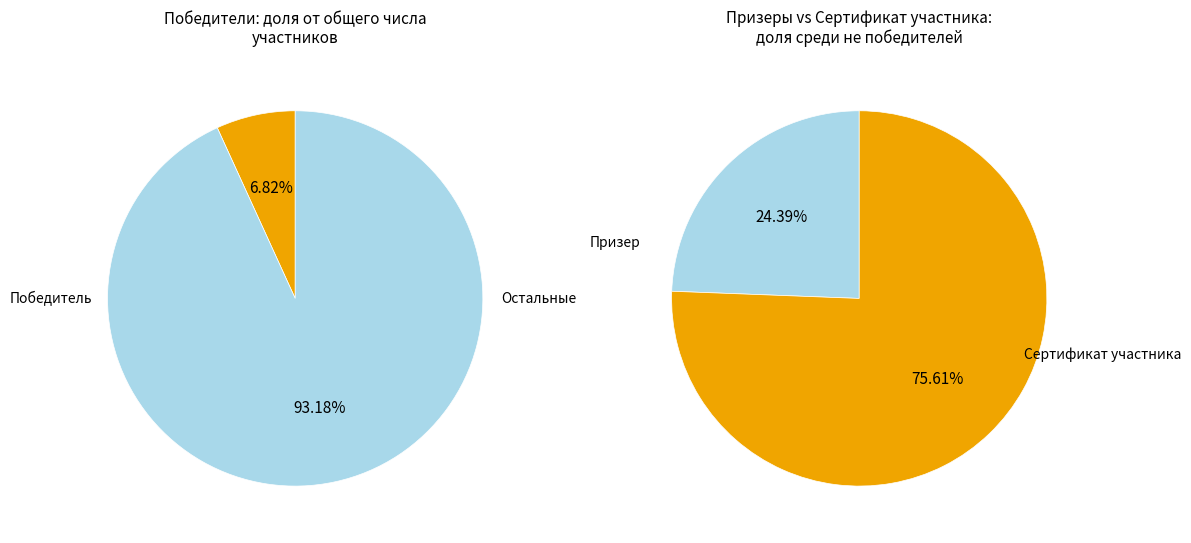

Between Победитель and Сертификат участника, which is larger?

Сертификат участника